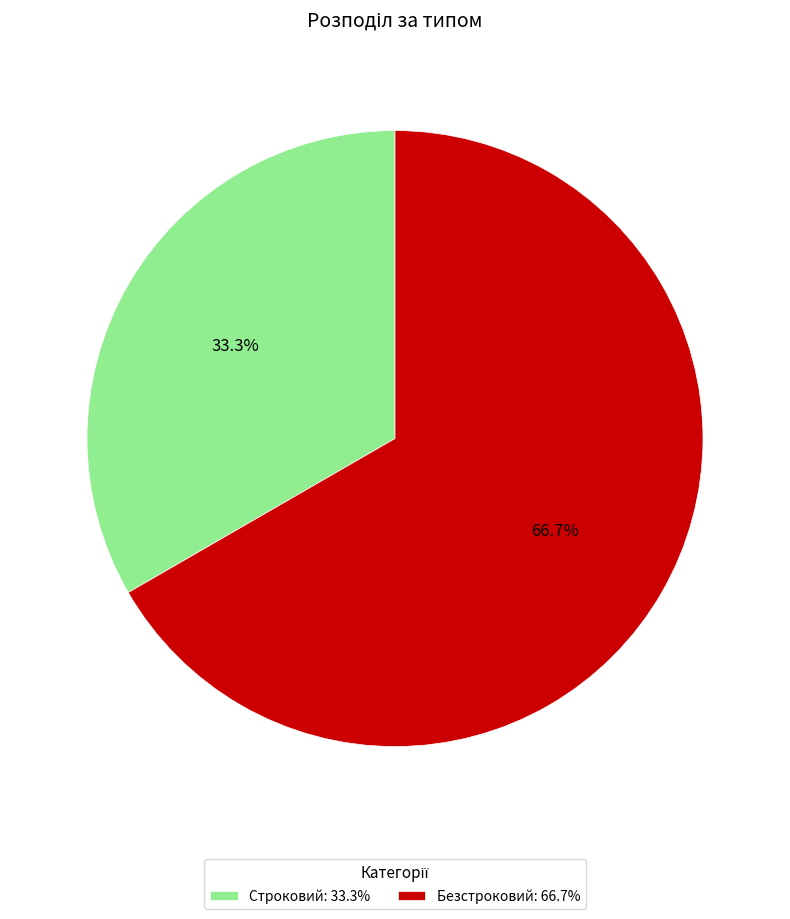

Between Строковий and Безстроковий, which is larger?

Безстроковий